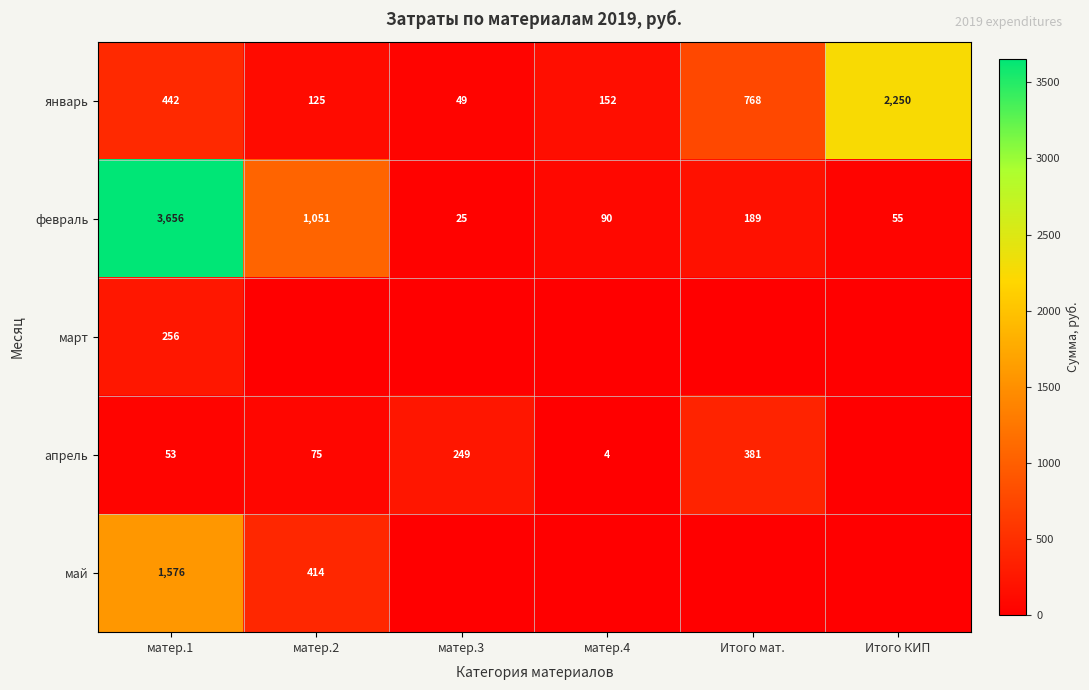

At which label is февраль closest to 1840?

матер.2